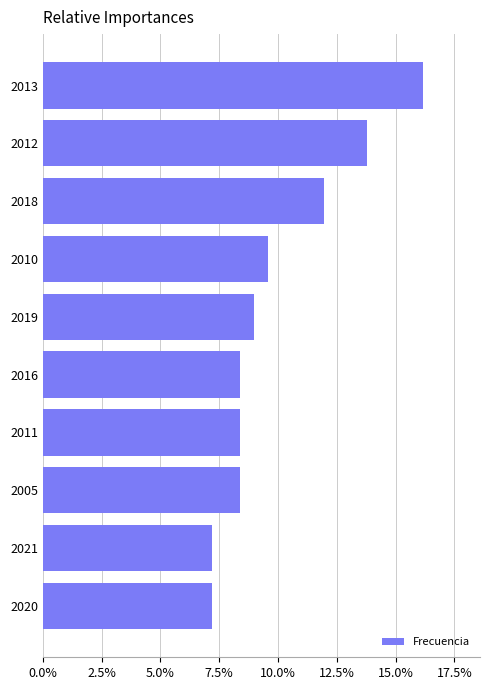

What is the label of the 6th bar from the bottom?

2019